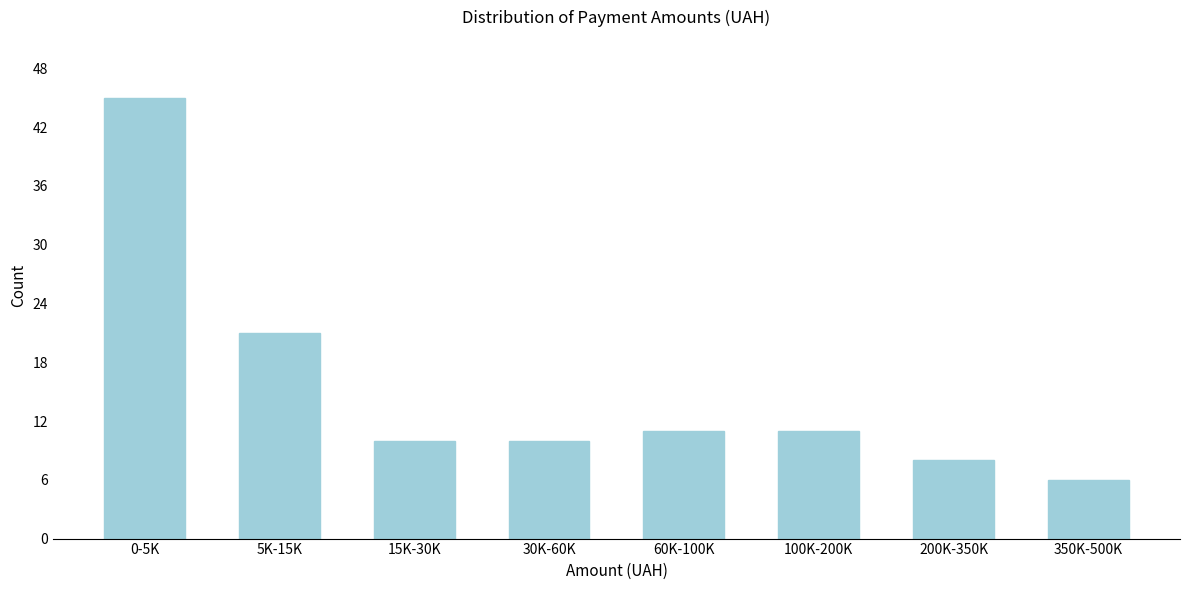

Reading right to left, list all the values displayed in this chart.

6	8	11	11	10	10	21	45